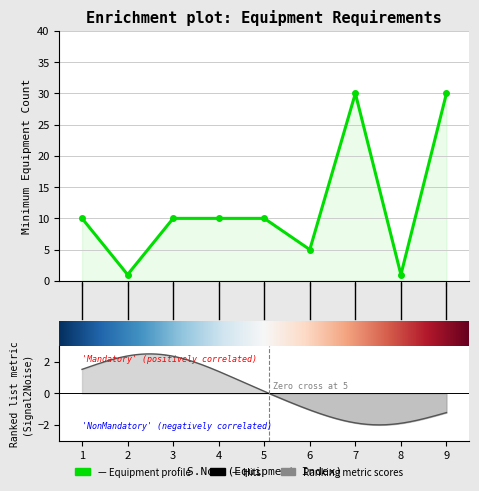

Is it true that the value at 1 is 3?

False